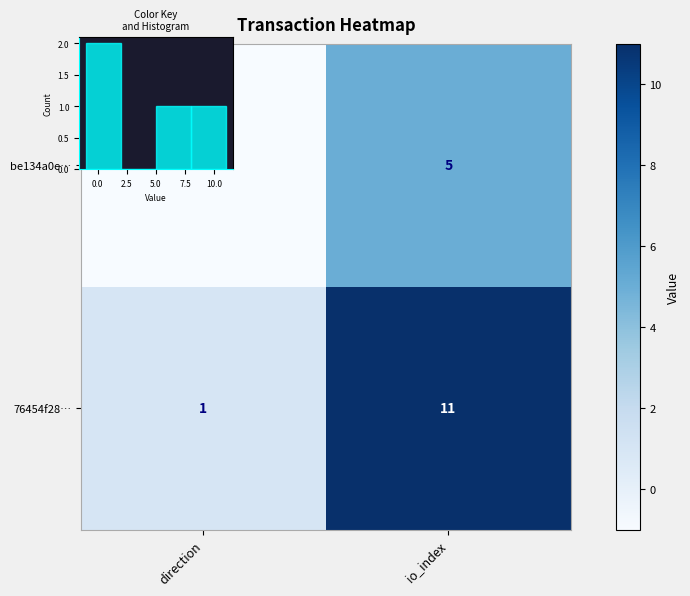

Count the number of categories in the chart.

2